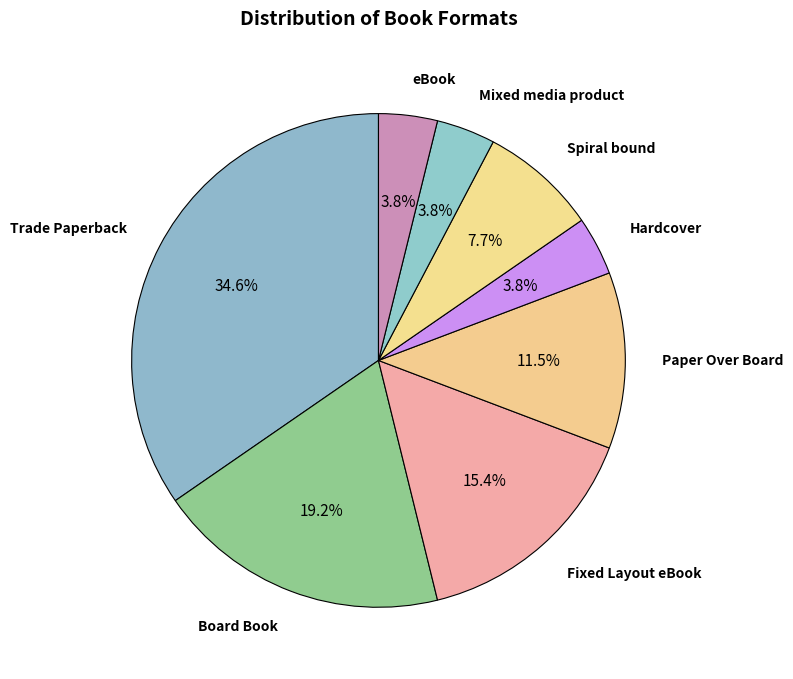

How many segments does this pie chart have?

8